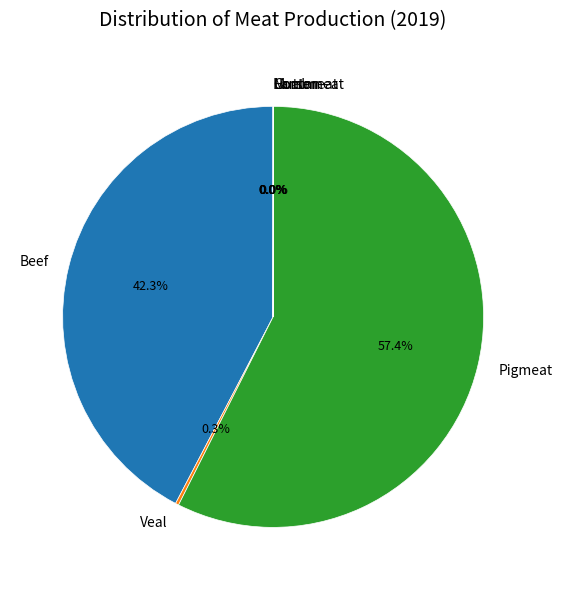

Which slice represents more than half of the pie?

Pigmeat